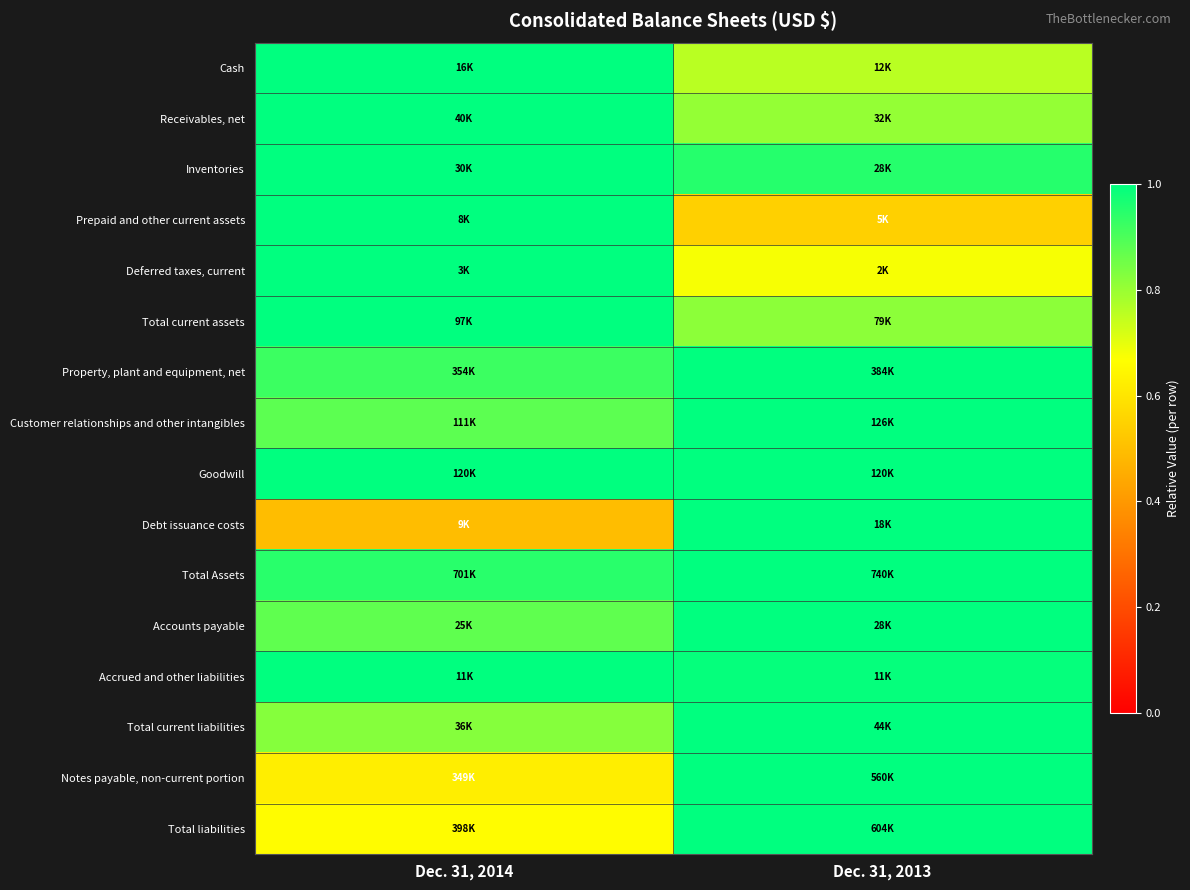

How many data points does each series have?

2